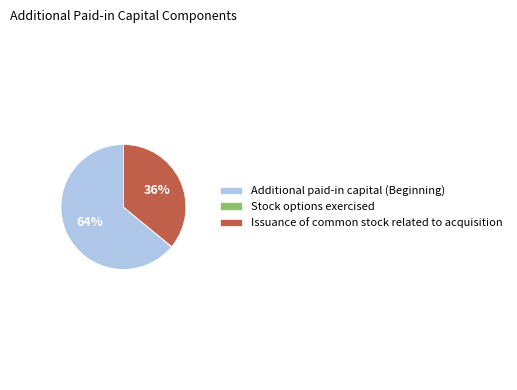

To the nearest percent, what is the combined percentage of Issuance of common stock related to acquisition and Additional paid-in capital (Beginning)?

100%